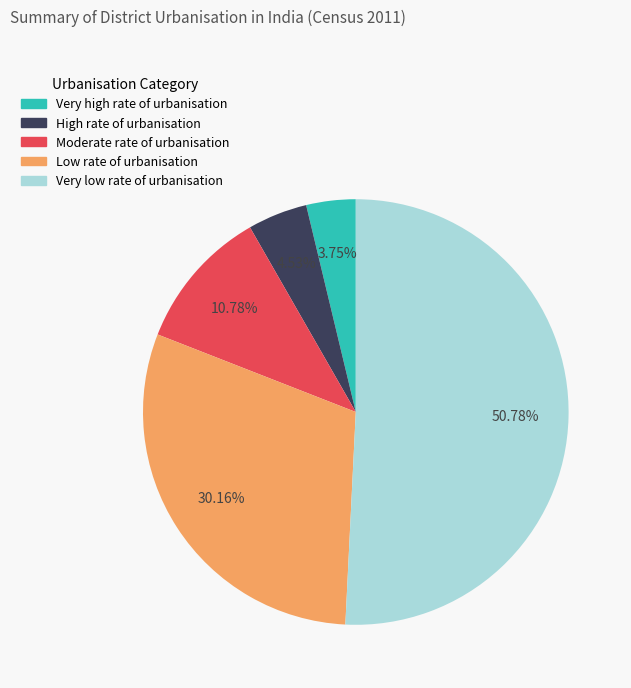

Which slice is the largest?

Very low rate of urbanisation